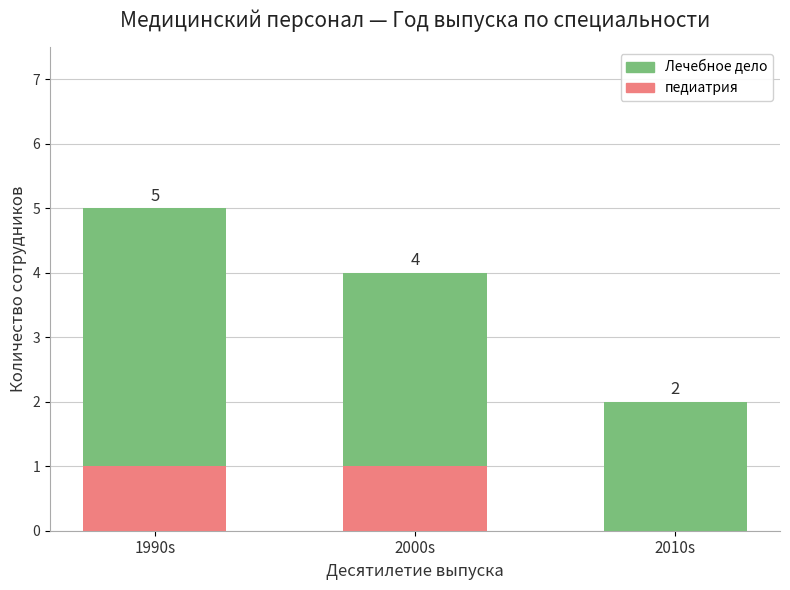

Where is педиатрия nearest to the value 0?

2010s